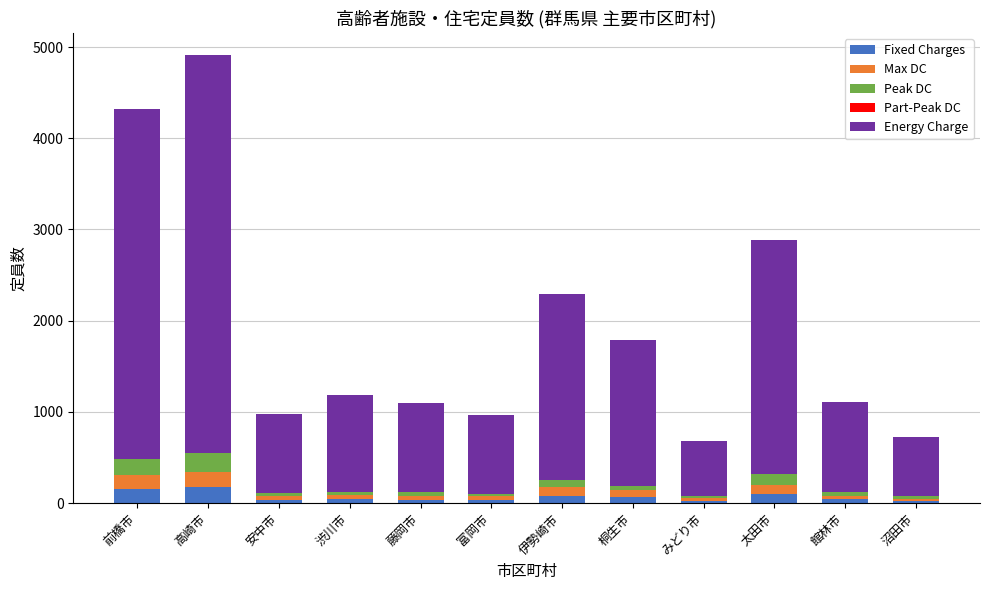

What is the total value across all series at みどり市?

684.0